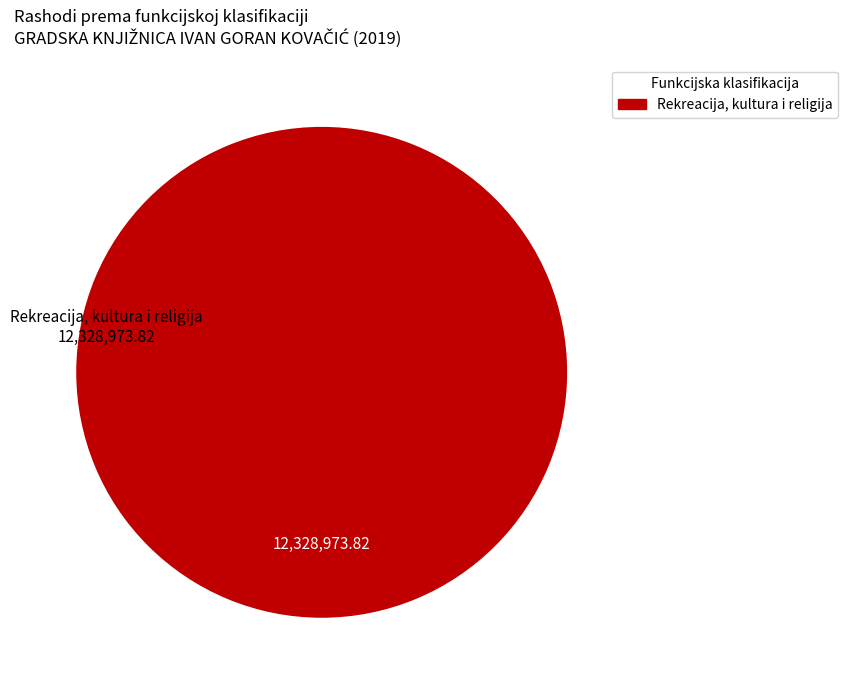

Which slice represents more than half of the pie?

Rekreacija, kultura i religija